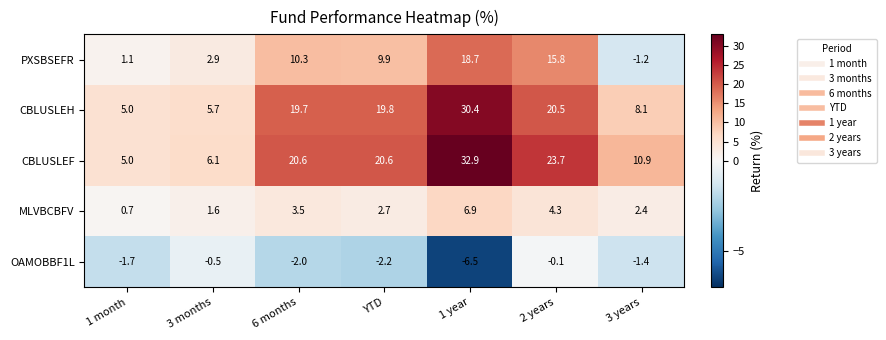

True or false: CBLUSLEF has a value of 6.1 at 3 months.

True